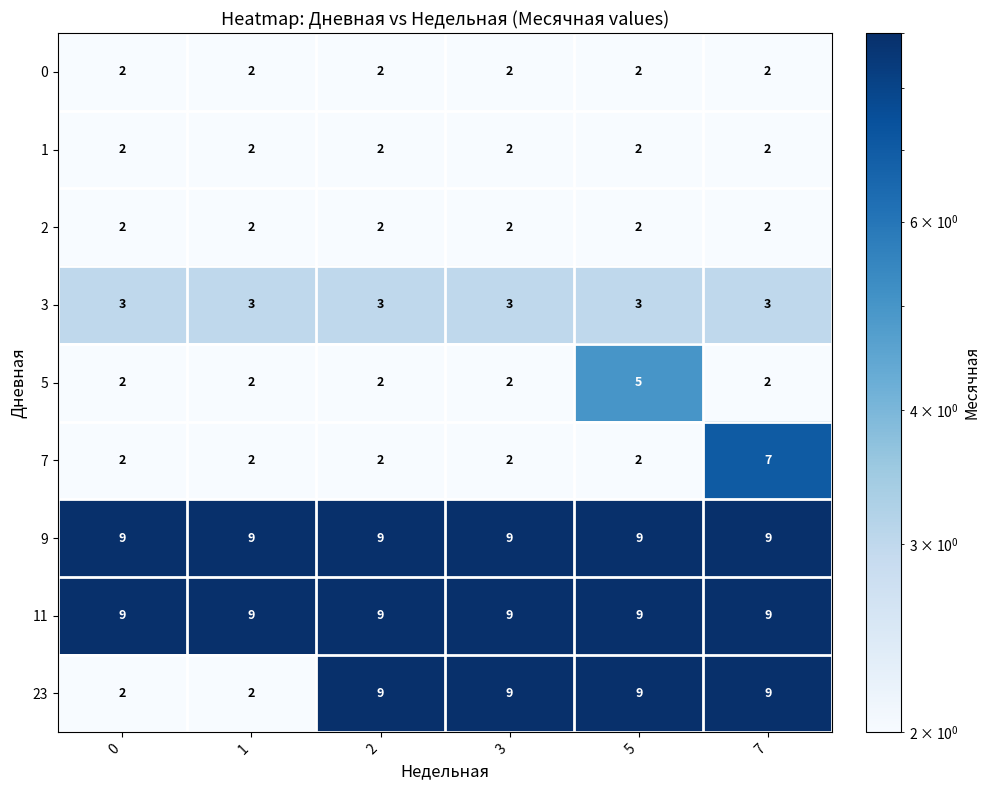

At which category is the sum across all series the highest?

7